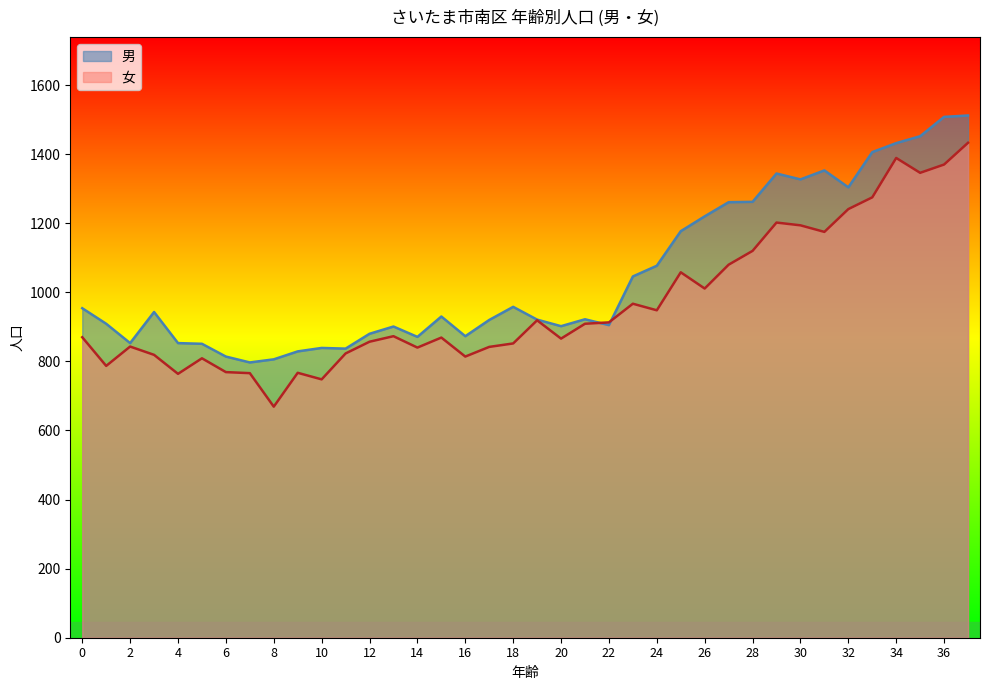

What is the sum of all 男 values?

39949